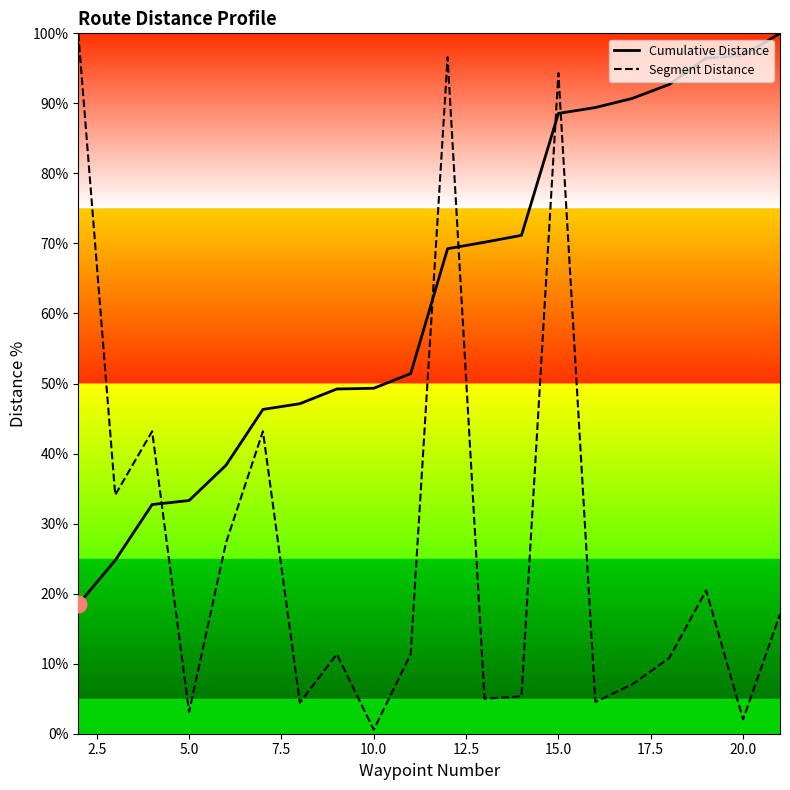

What is the minimum value for Cumulative Distance?

18.5